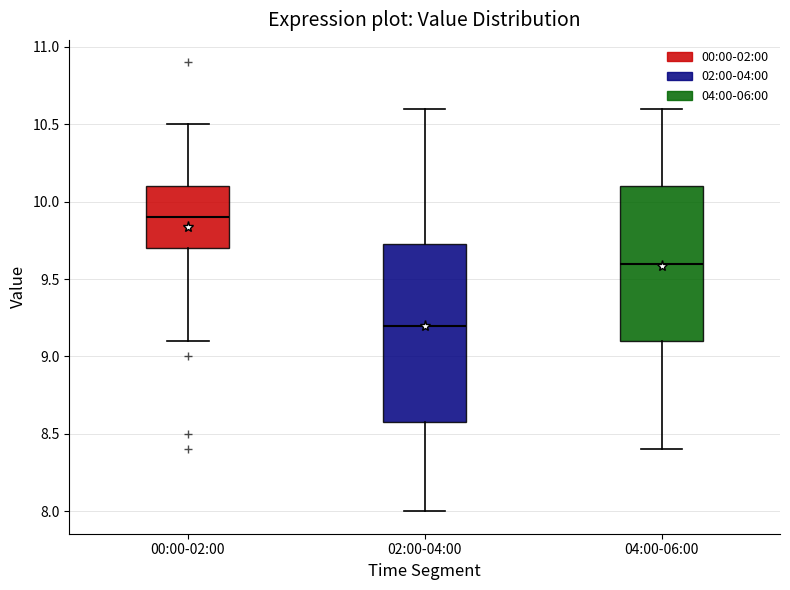

Reading left to right, transcribe this box plot: for each box, give where its median line is, the range the box spans, and where its two whiskers end, as read against the y-axis. The values are not printed on the chart, so give them approximately, as read against the axis.

00:00-02:00: median 9.90, box 9.70 to 10.10, whiskers 9.10 to 10.50
02:00-04:00: median 9.20, box 8.60 to 9.75, whiskers 8.00 to 10.60
04:00-06:00: median 9.60, box 9.10 to 10.10, whiskers 8.40 to 10.60